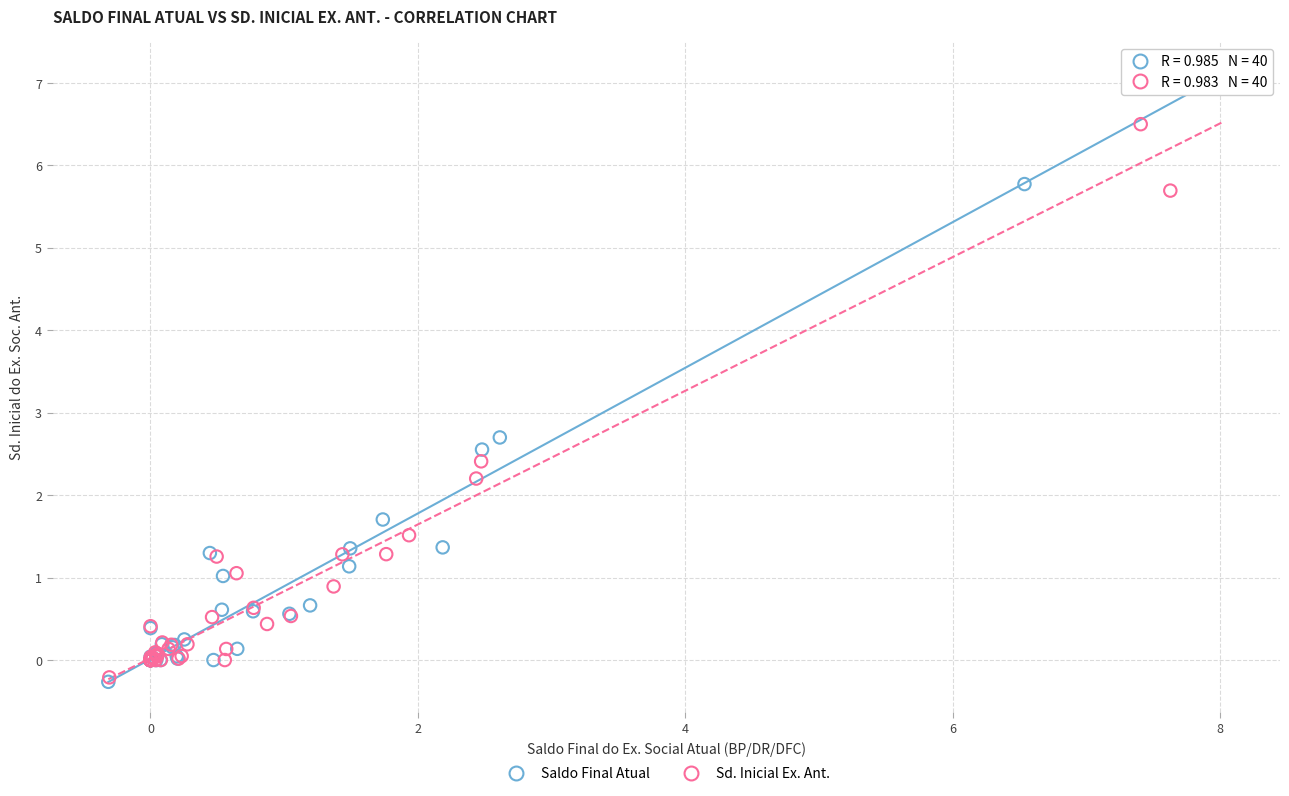

What are all the series names shown in the legend?

Saldo Final Atual, Sd. Inicial Ex. Ant.